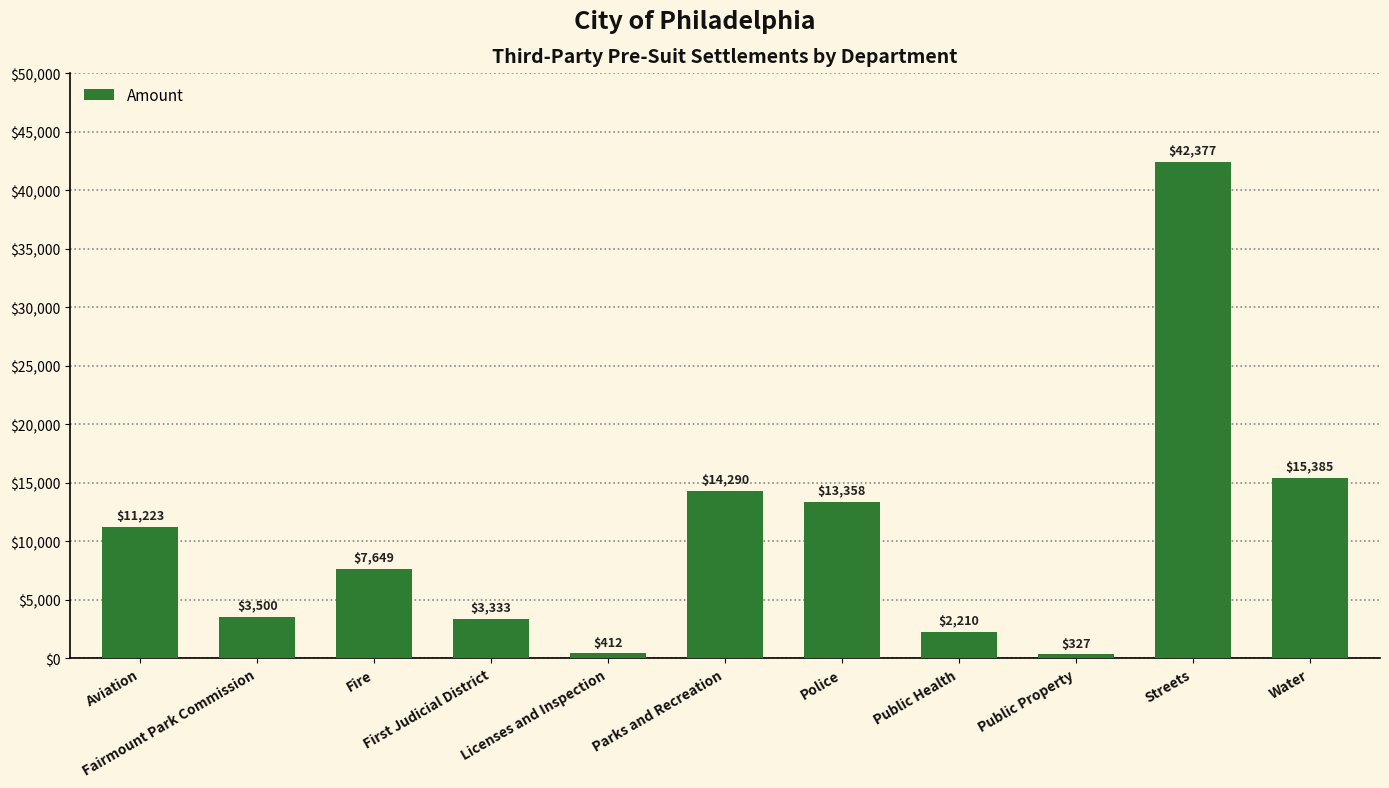

Is it true that the value at Fairmount Park Commission is 3500.0?

True